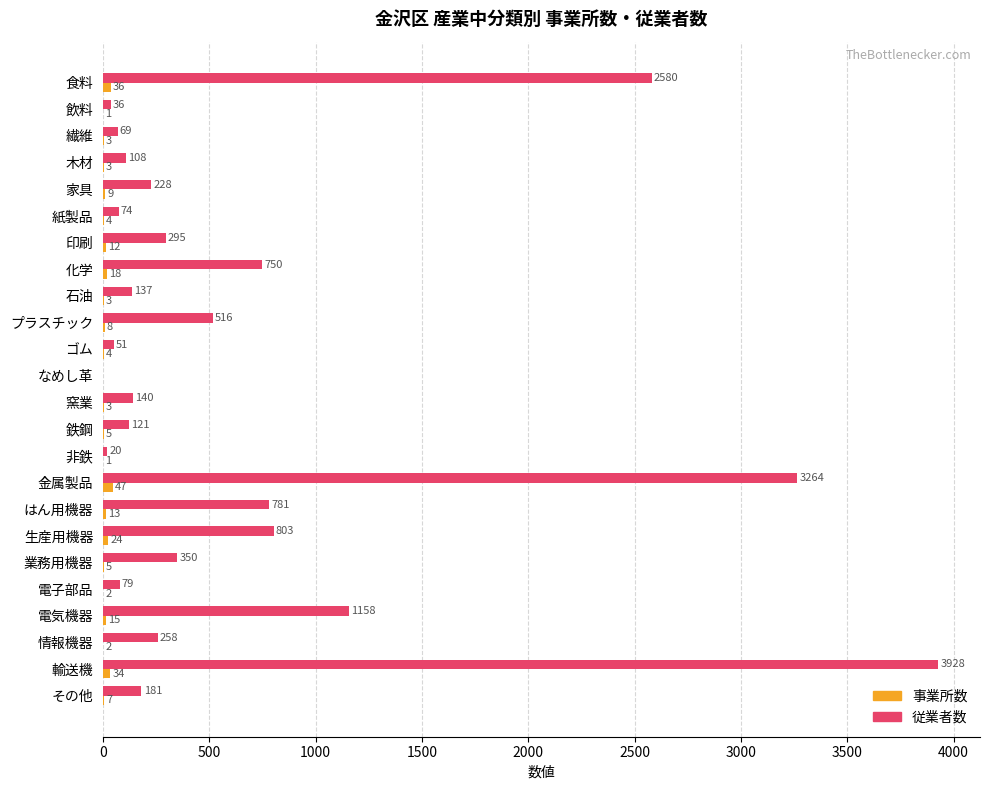

Which series changed the most between 化学 and 石油?

従業者数